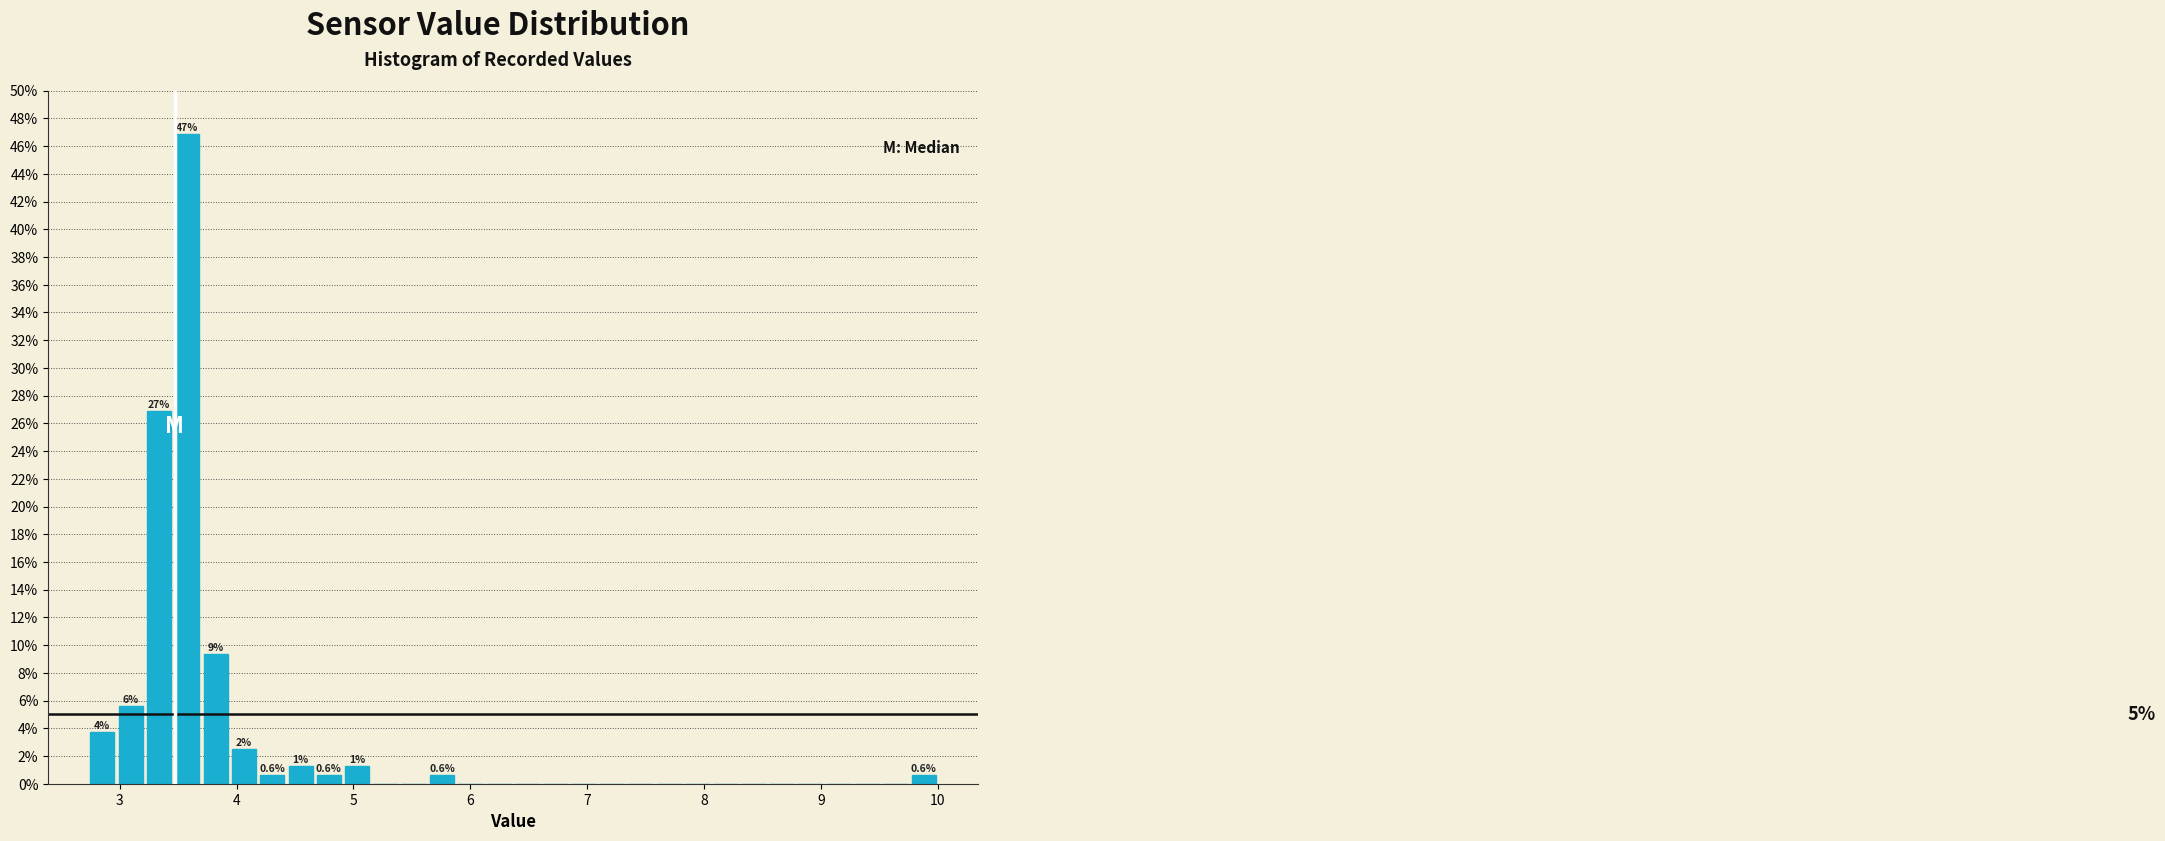

Read against the x-axis, roughly where is the centre of the tallest bar?

3.6